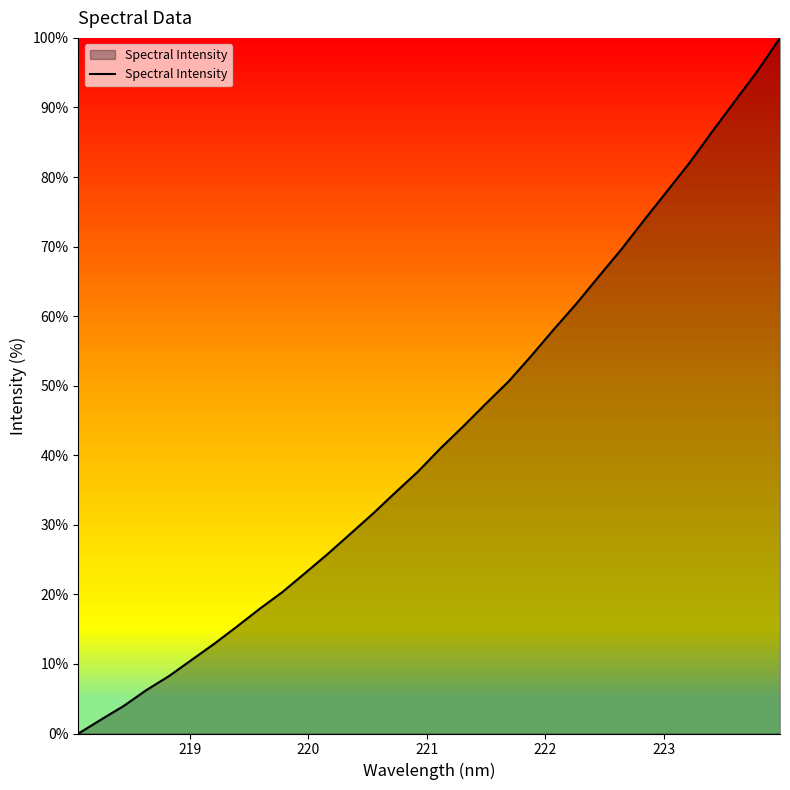

Does the chart have visible grid lines?

No